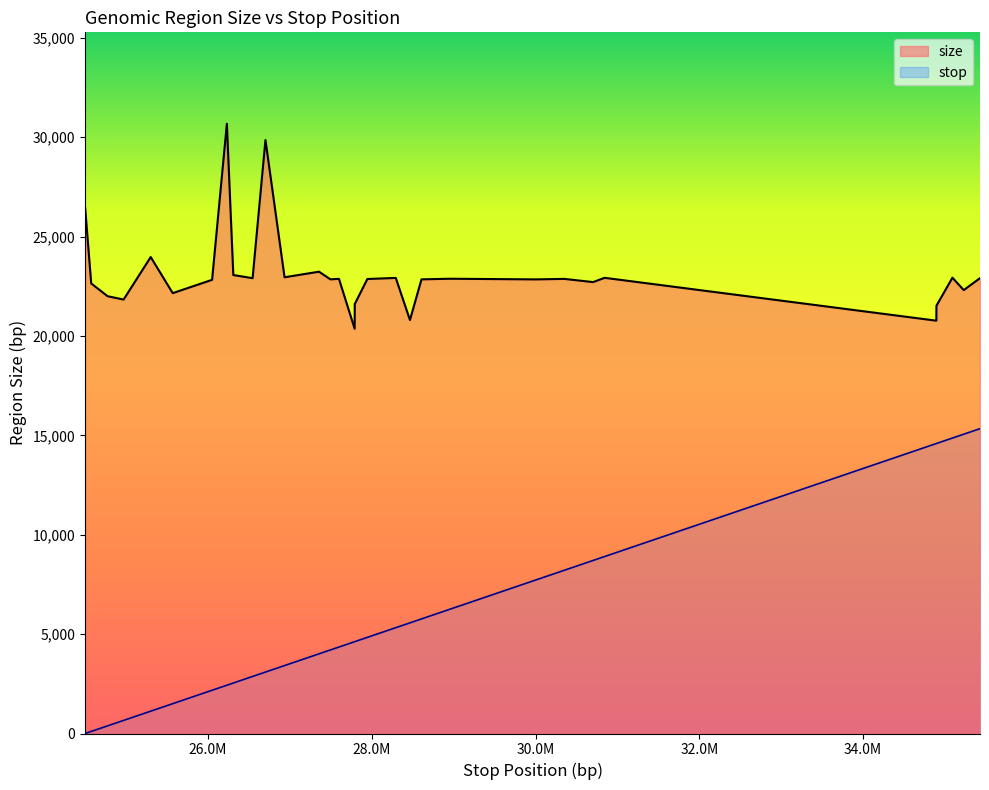

How many series are shown in this chart?

2